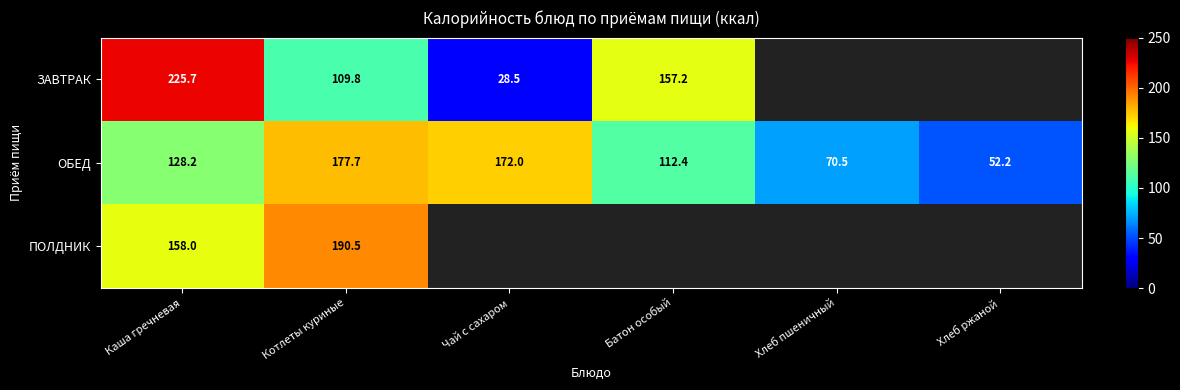

What is the average value of the ОБЕД series?

118.8